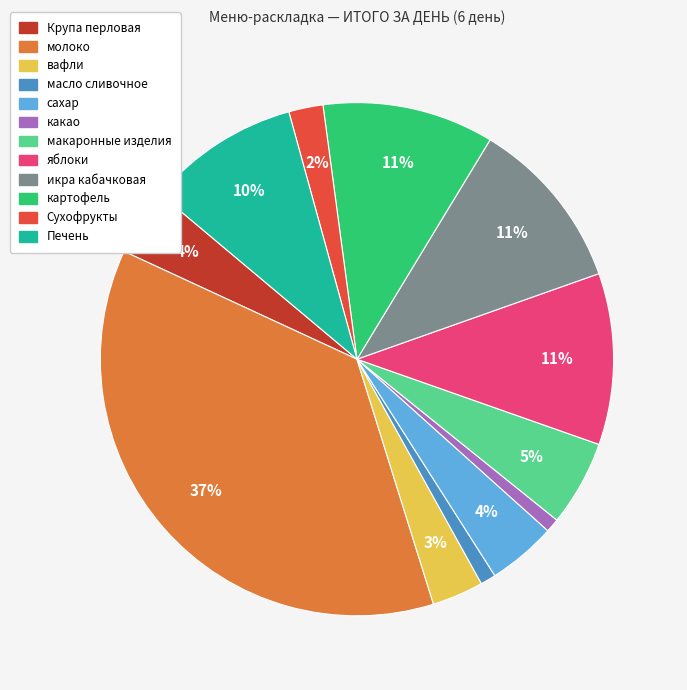

Count the number of slices in the pie.

12